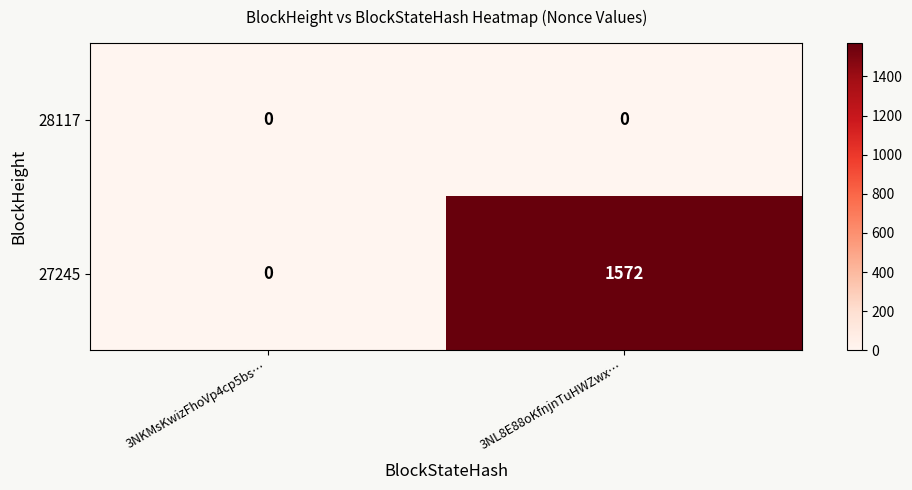

Which series has the largest range (max minus min)?

27245